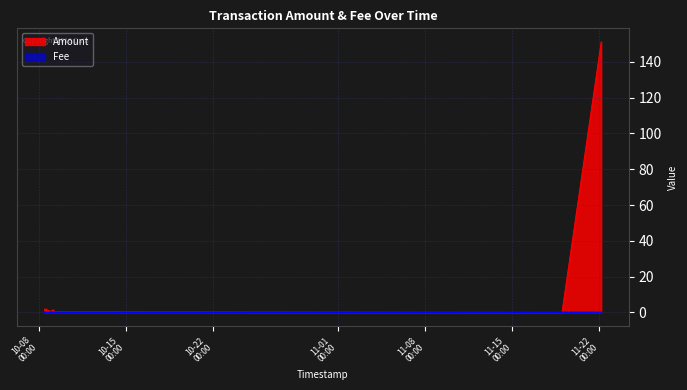

True or false: Fee has more than 2 points higher than both neighbors.

False